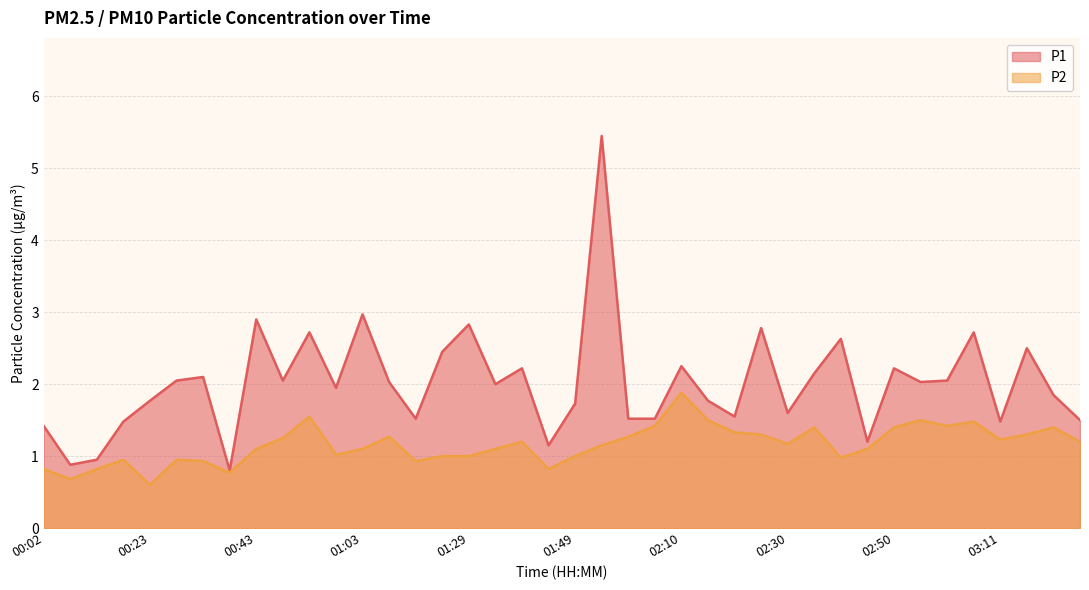

What position from the left is 01:03?

13